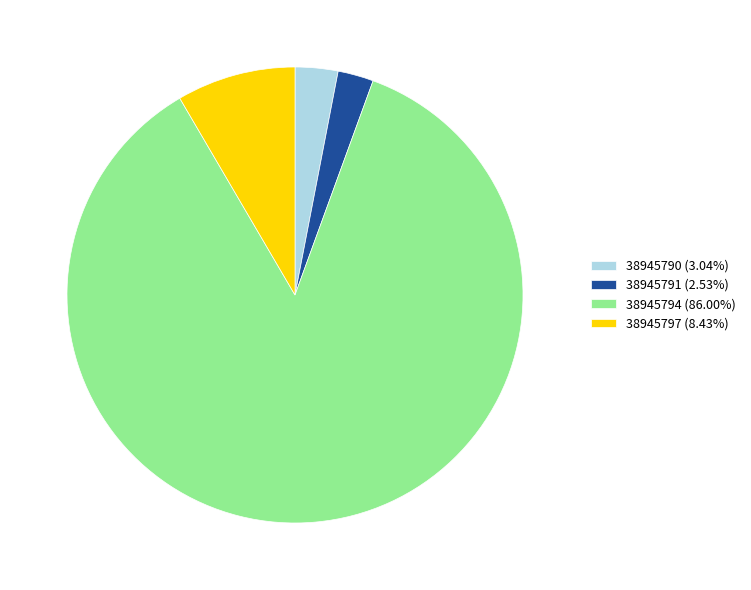

Does 38945794 (86.00%) represent more than half of the total?

Yes